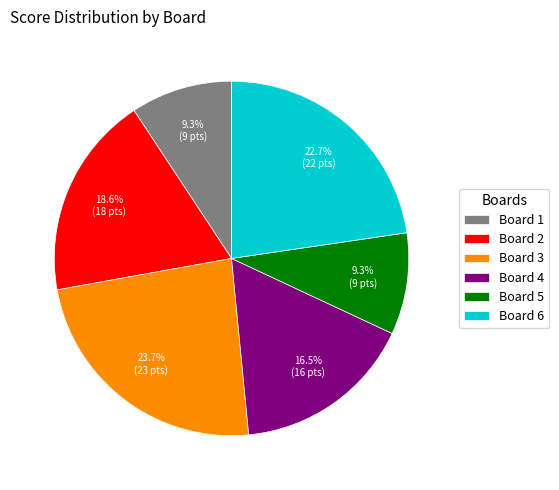

What percentage is NOT represented by Board 3?

76.3%